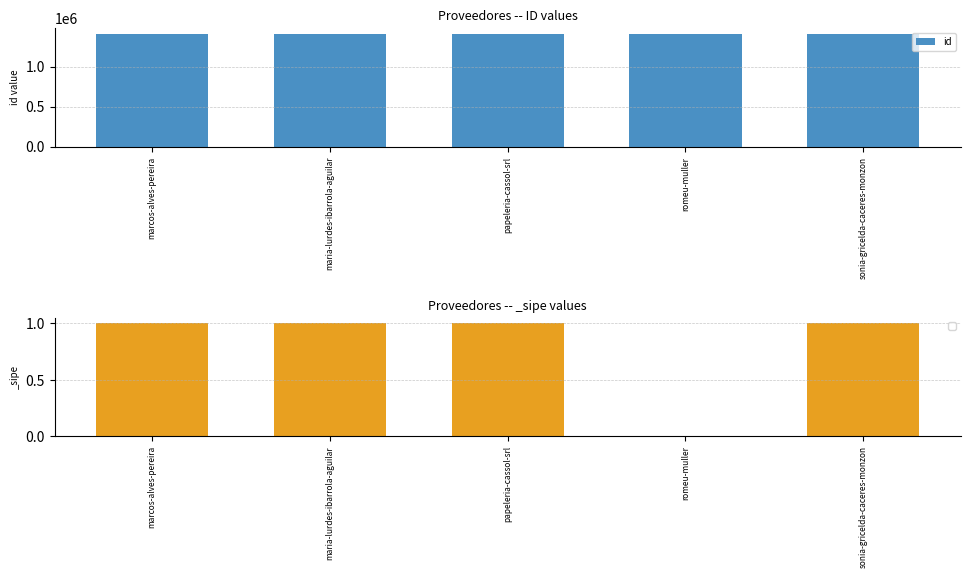

Between marcos-alves-pereira and romeu-muller, which is larger?

marcos-alves-pereira